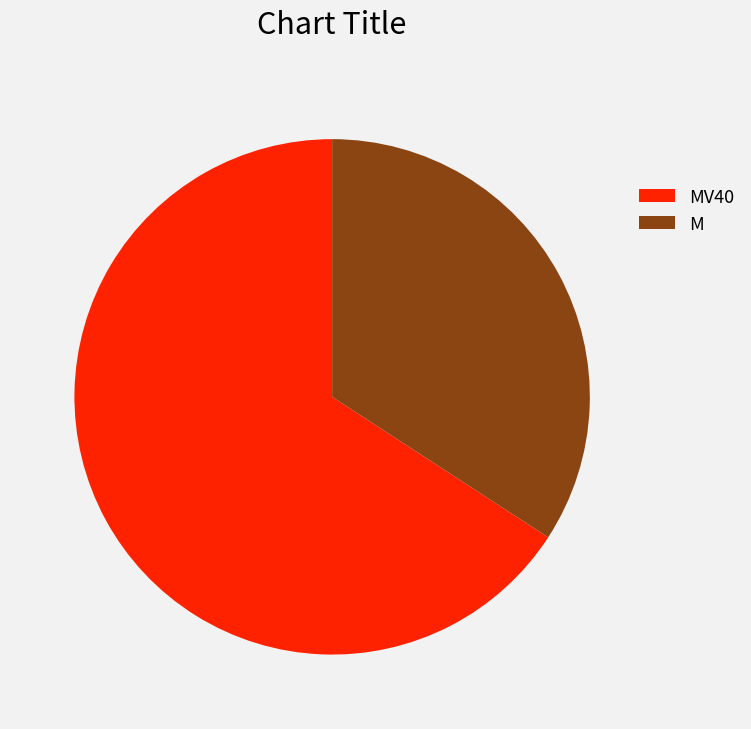

Do M and MV40 together represent more than half of the pie?

Yes